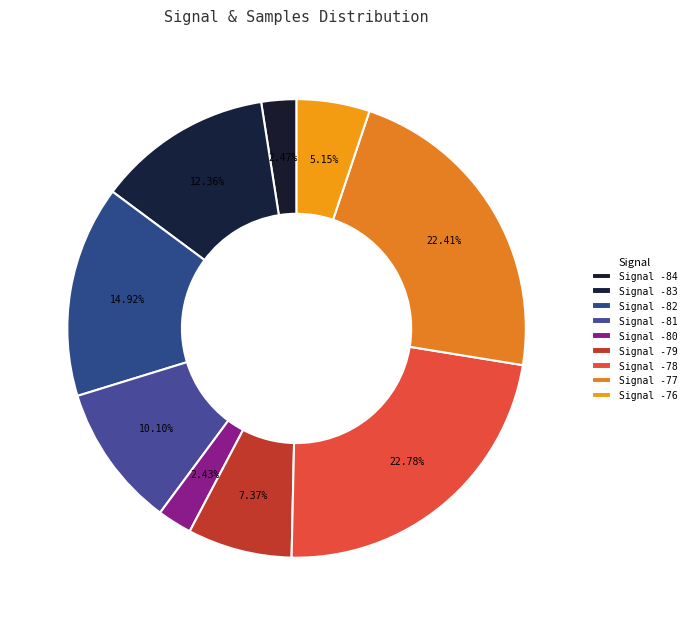

Count the number of slices in the pie.

9